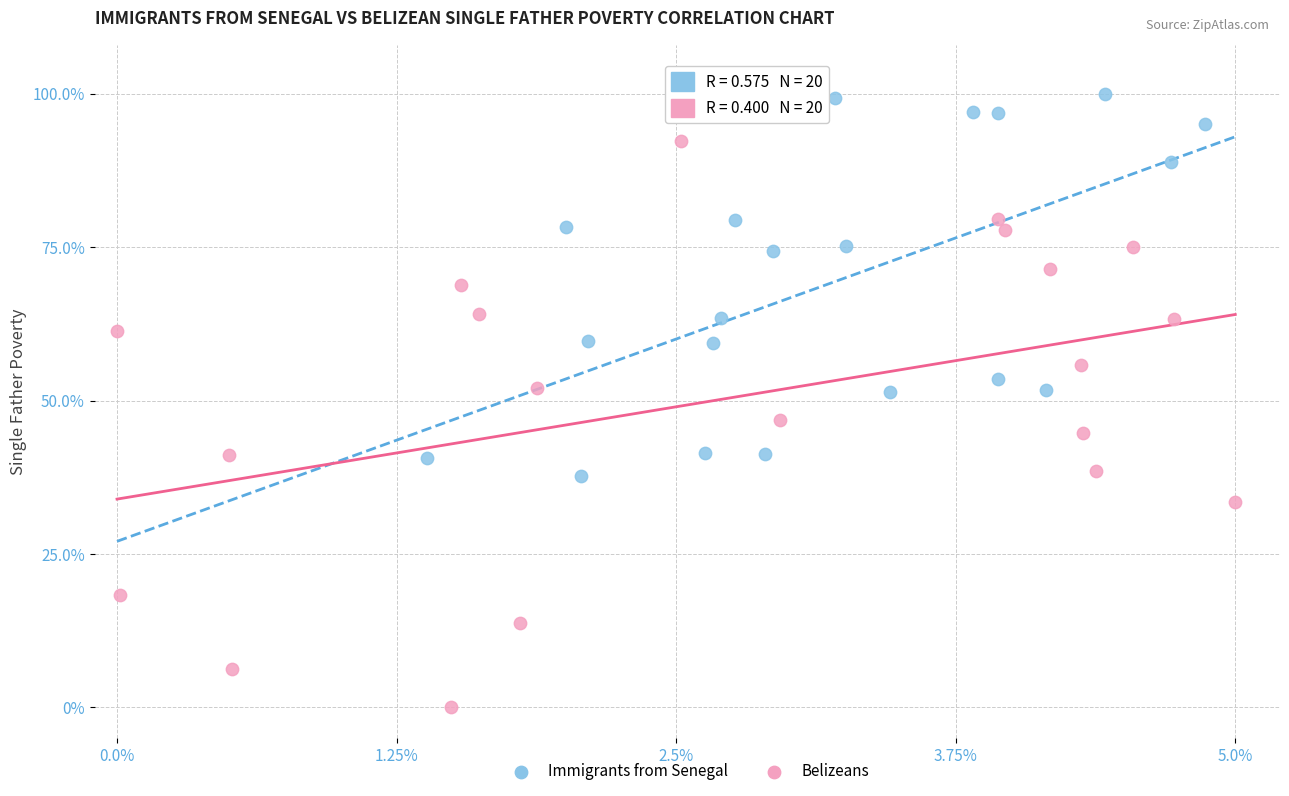

What are all the series names shown in the legend?

Immigrants from Senegal, Belizeans